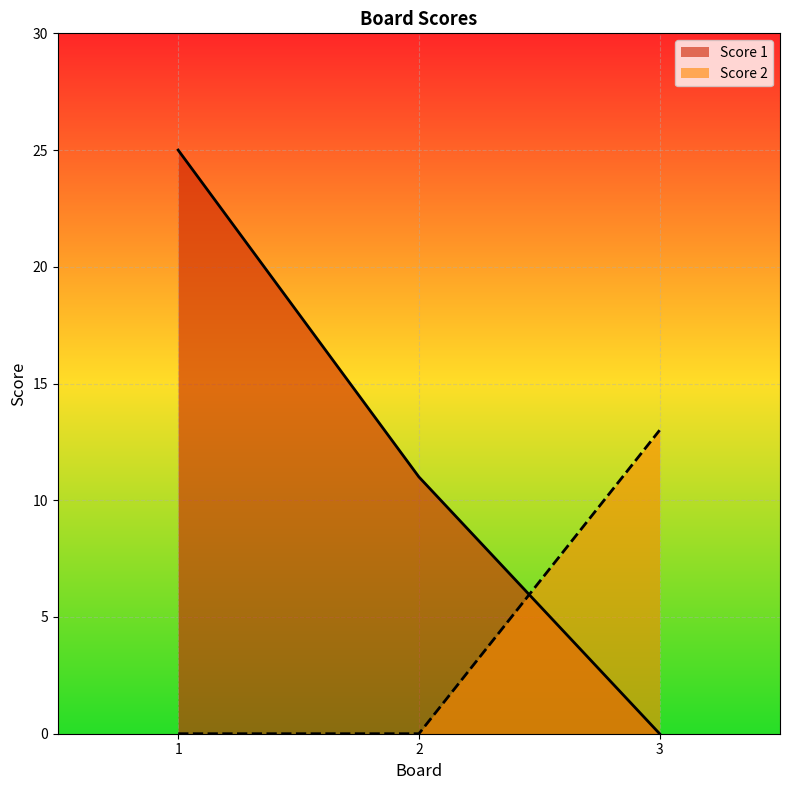

The value of Score 1 at 1 is 6. True or false?

False